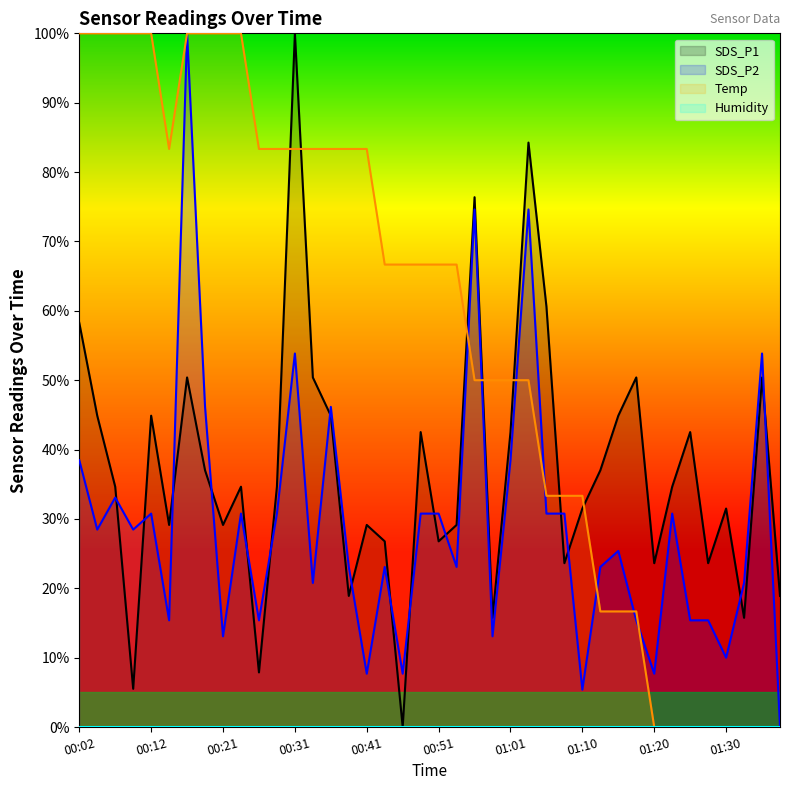

Is the value of SDS_P1 at 00:24 greater than the value of Temp at 01:28?

Yes